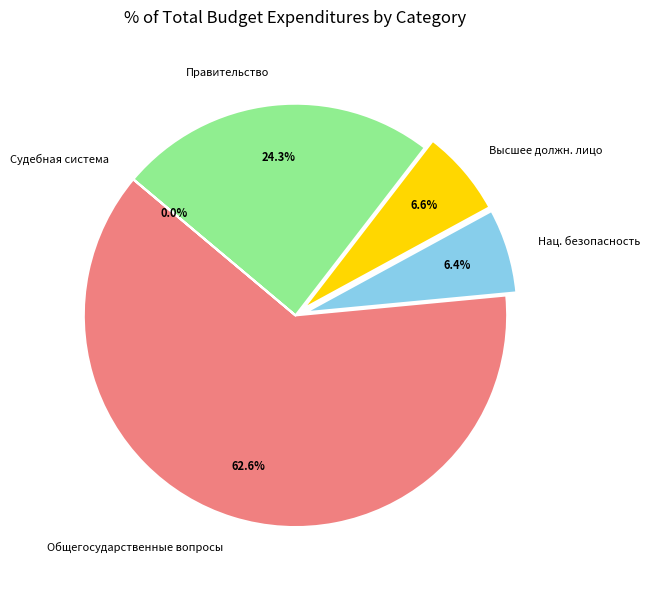

Is there a majority slice in this chart?

Yes